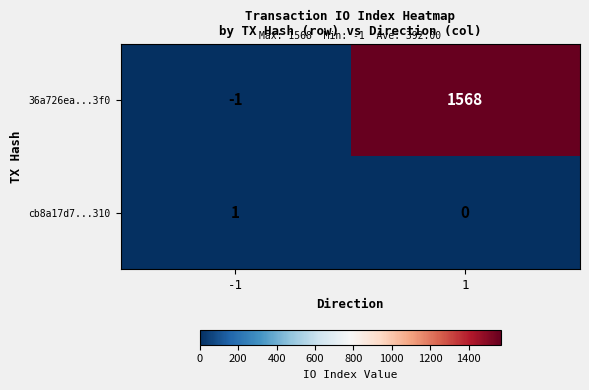

True or false: cb8a17d7...310 has a value of 1 at 1.

False